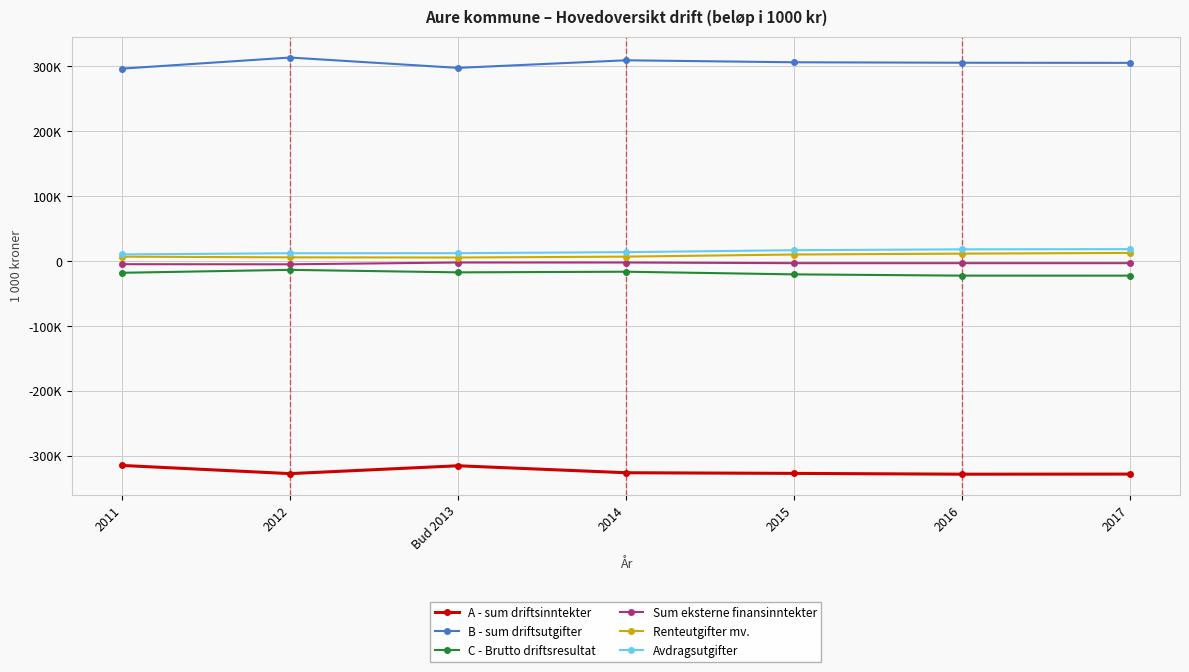

What are all the series names shown in the legend?

A - sum driftsinntekter, B - sum driftsutgifter, C - Brutto driftsresultat, Sum eksterne finansinntekter, Renteutgifter mv., Avdragsutgifter